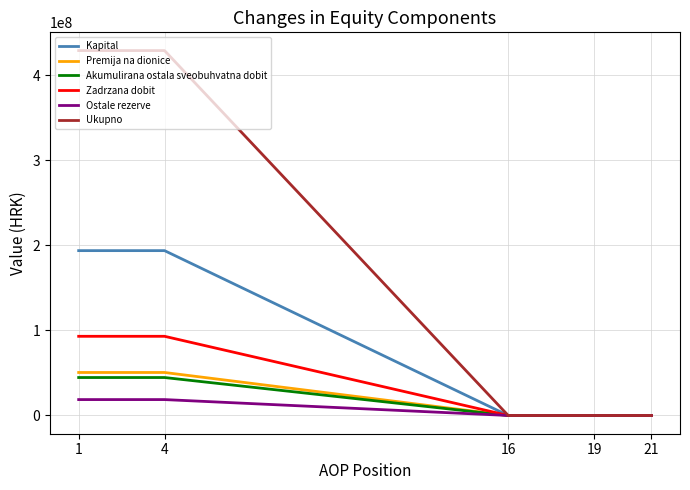

Count the Premija na dionice values in the range 0 to 50540542.

5